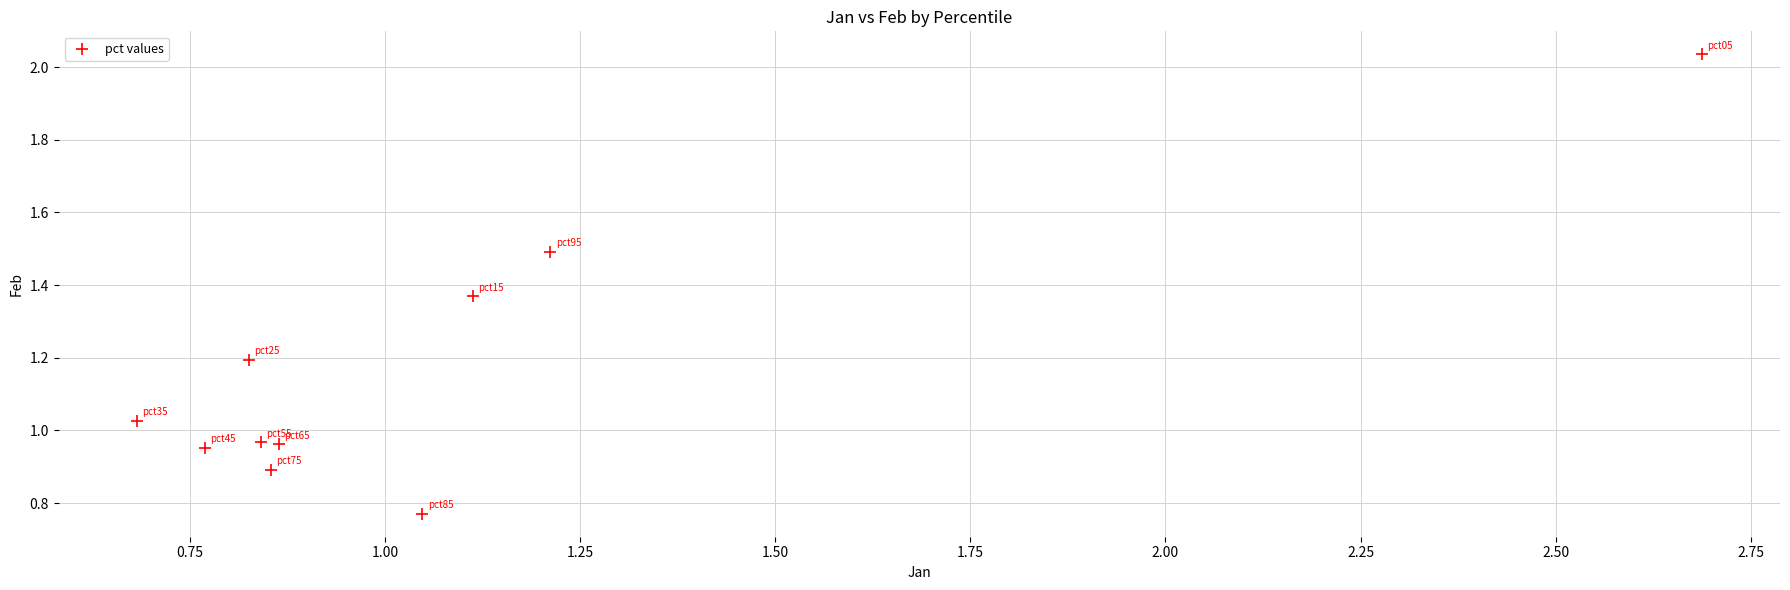

What is the average X value?

1.1